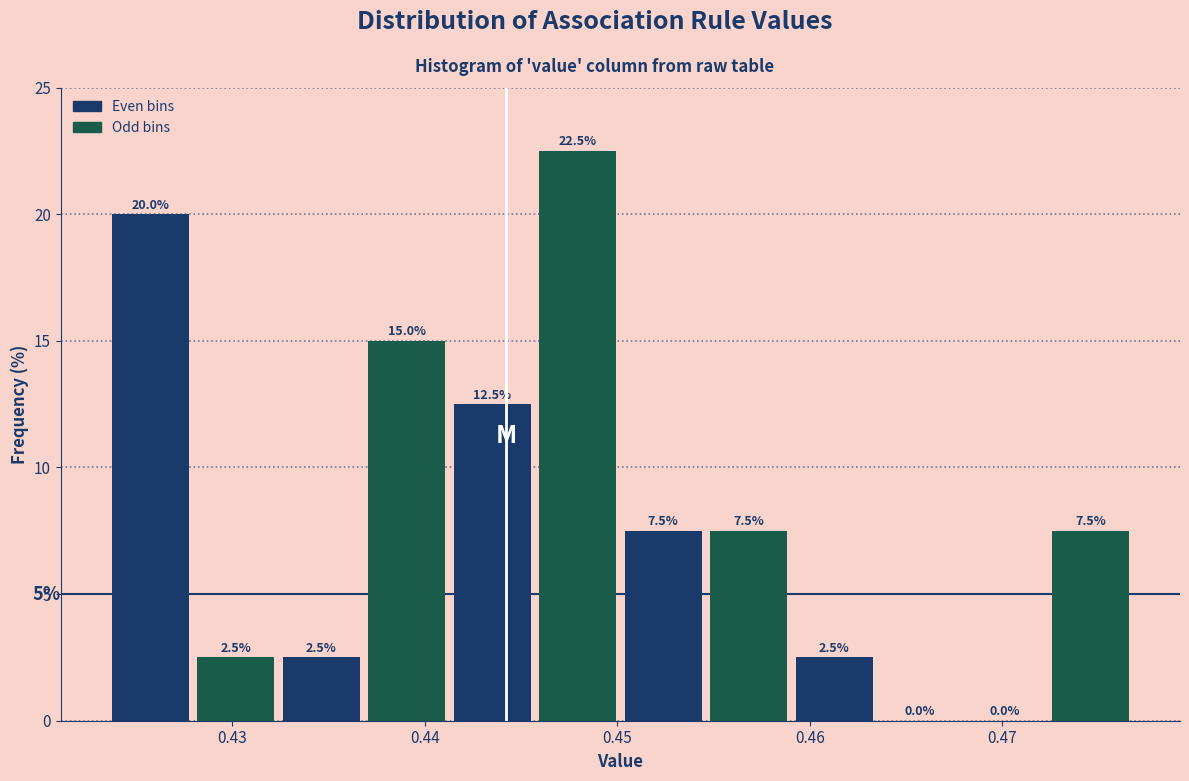

Reading left to right, transcribe this chart: for each bar, give the range it covers on the x-axis and its height. The bar edges are not printed on the chart, so give them approximately, as read against the axis.

0.424 to 0.428: 20.0
0.428 to 0.432: 2.5
0.432 to 0.437: 2.5
0.437 to 0.441: 15.0
0.441 to 0.446: 12.5
0.446 to 0.450: 22.5
0.450 to 0.455: 7.5
0.455 to 0.459: 7.5
0.459 to 0.463: 2.5
0.463 to 0.468: 0.0
0.468 to 0.472: 0.0
0.472 to 0.477: 7.5